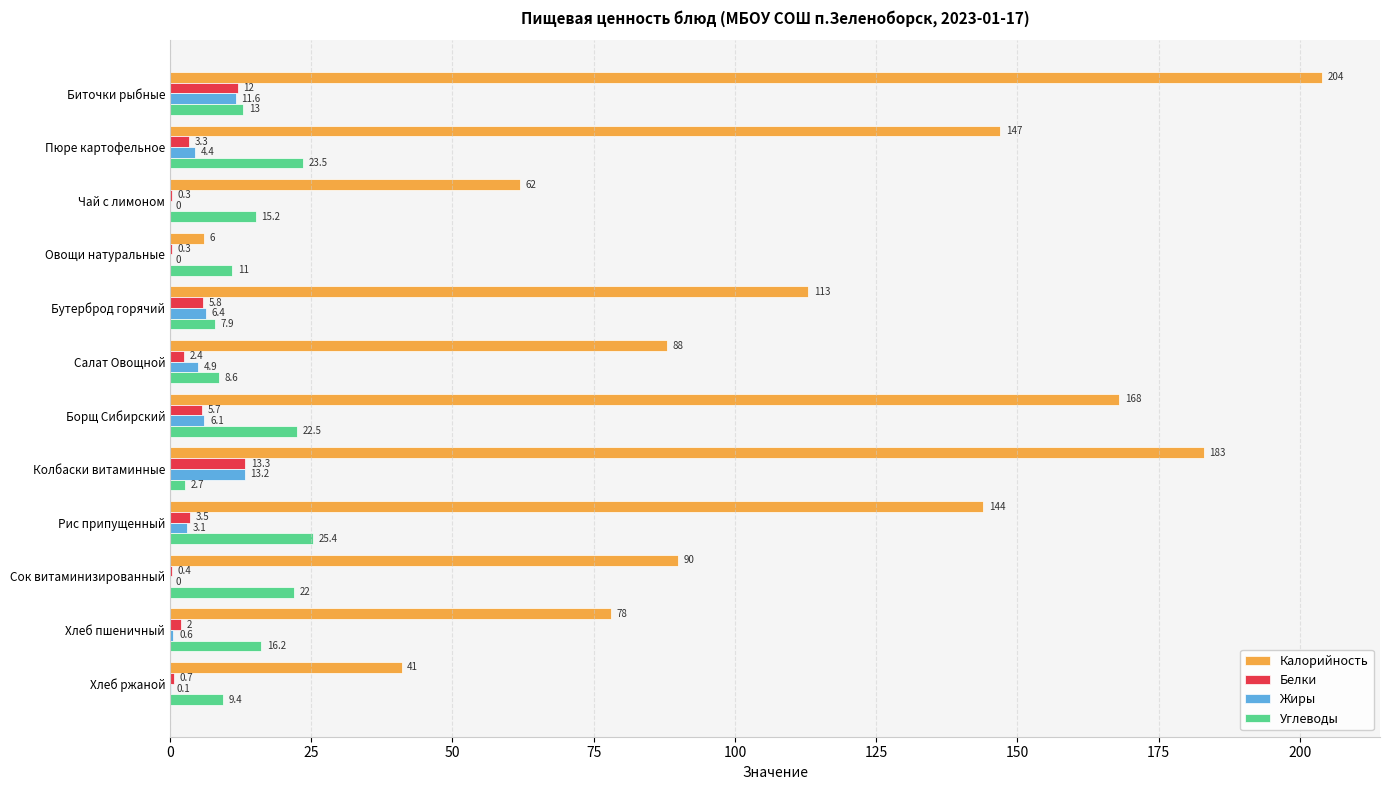

The value of Жиры at Рис припущенный is 3.1. True or false?

True